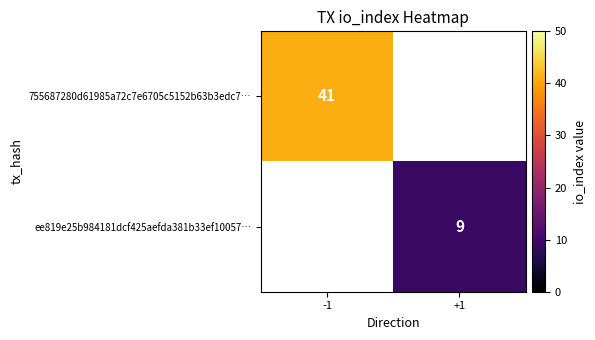

Is it true that 755687280d61985a72c7e6705c5152b63b3edc7… equals 41 at -1?

True